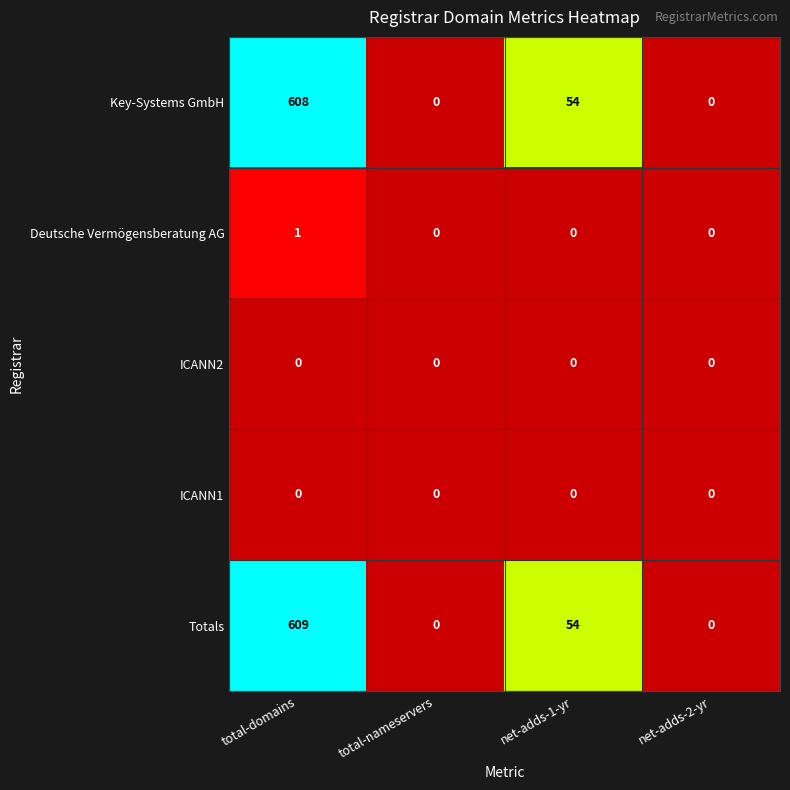

What is the difference between the Totals values at net-adds-2-yr and net-adds-1-yr?

54